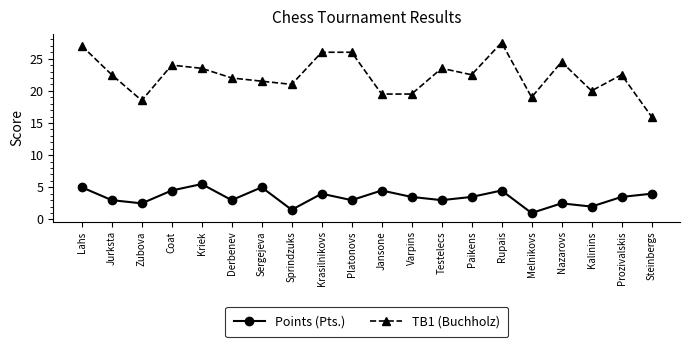

Which label corresponds to the smallest value in the chart?

Melnikovs